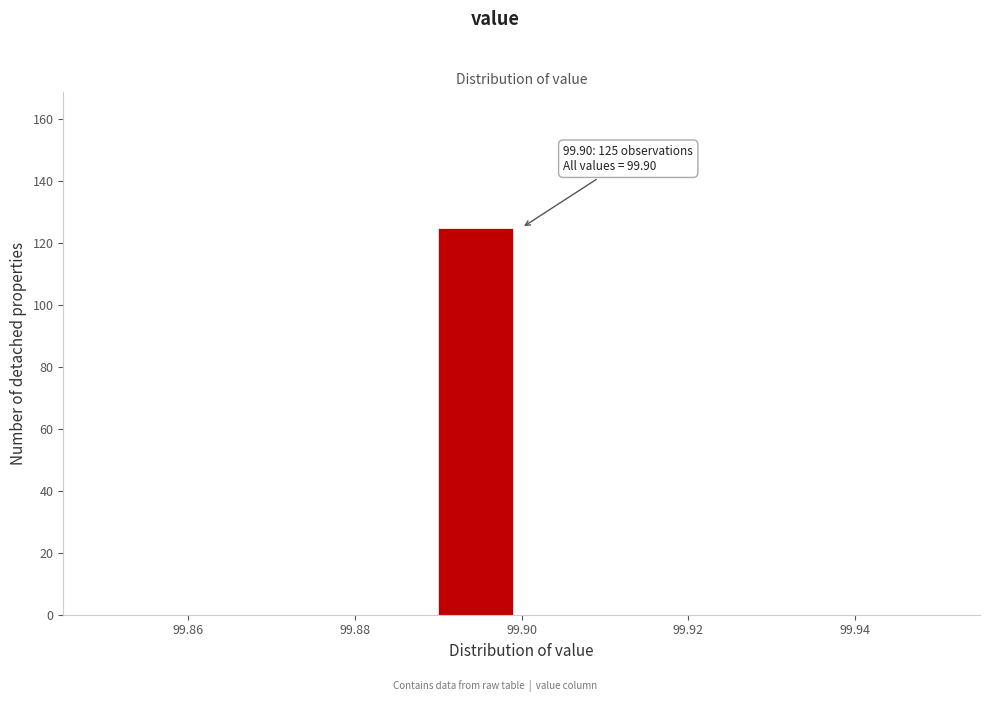

Which range on the x-axis has the tallest bar?

99.89 to 99.90